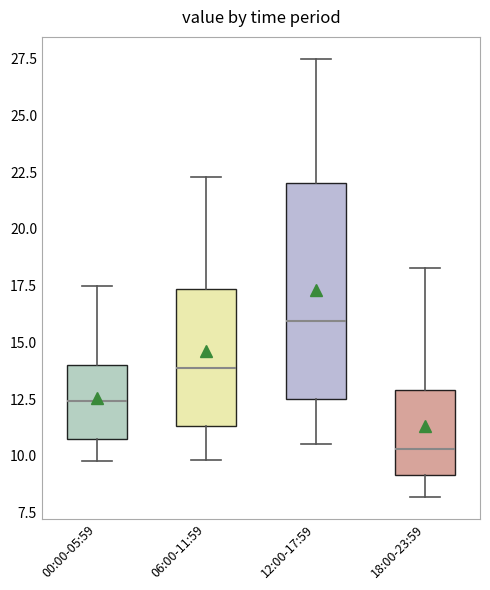

Which box is the tallest, from its lower edge to its upper edge?

12:00-17:59